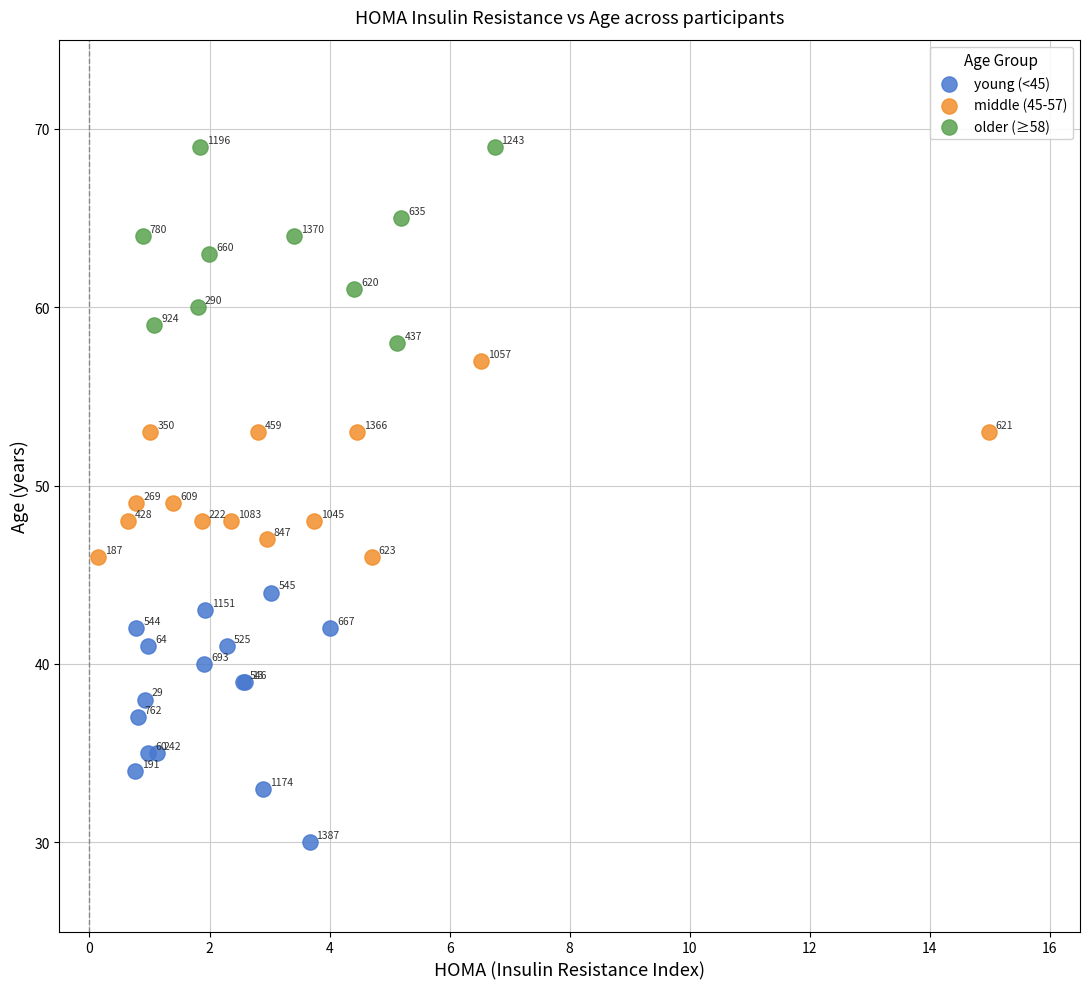

Which series has the widest spread of Y values?

young (<45)